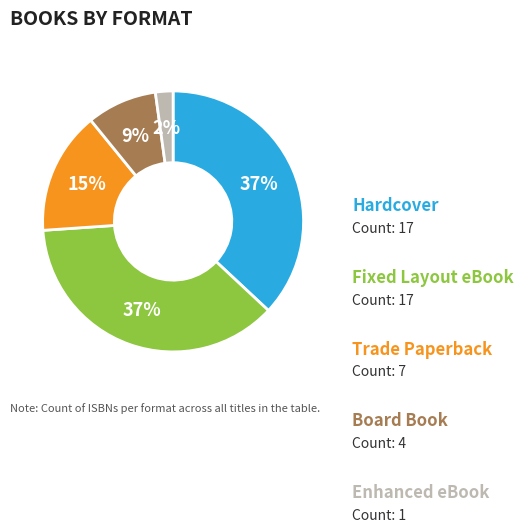

Is there a majority slice in this chart?

No